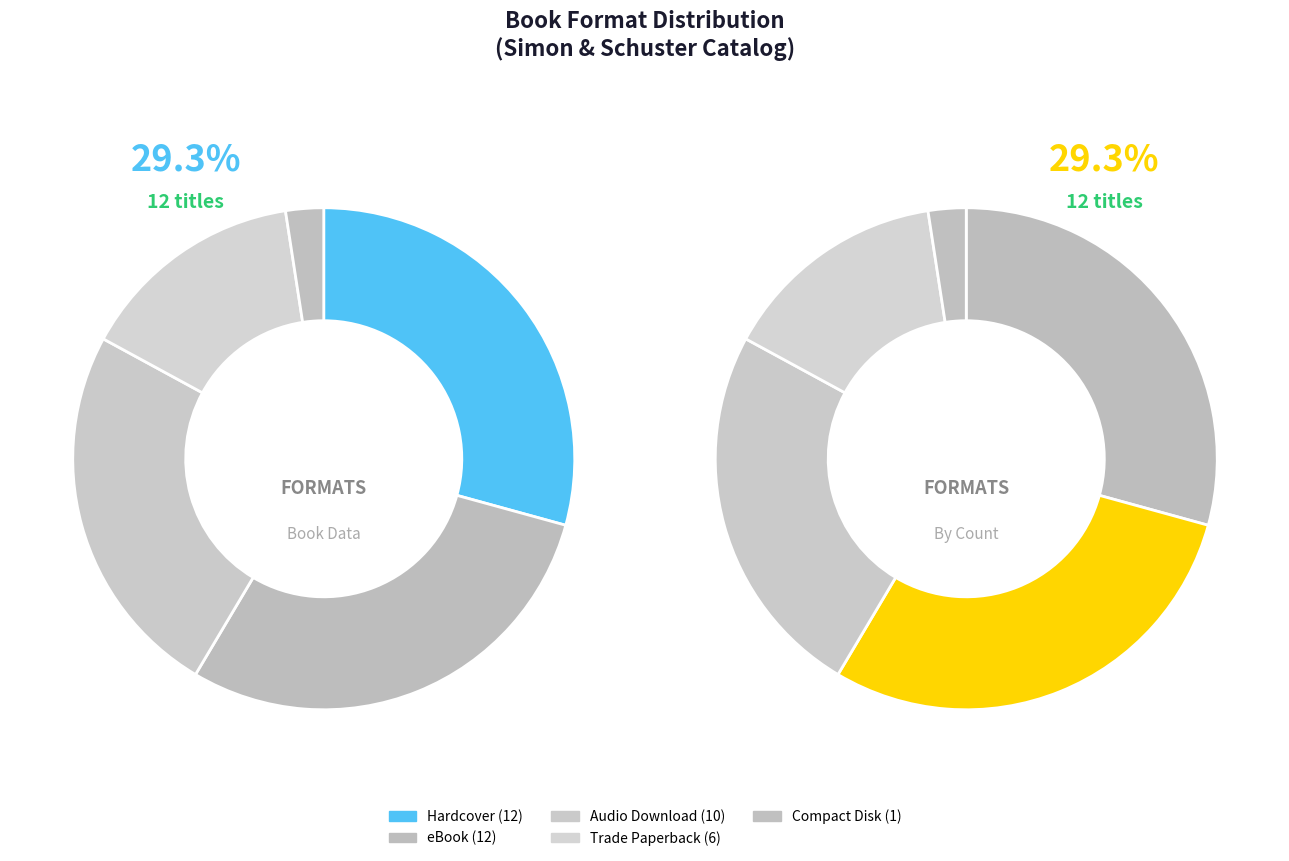

To the nearest percent, what is the difference between the largest and smallest slice percentages?

27%